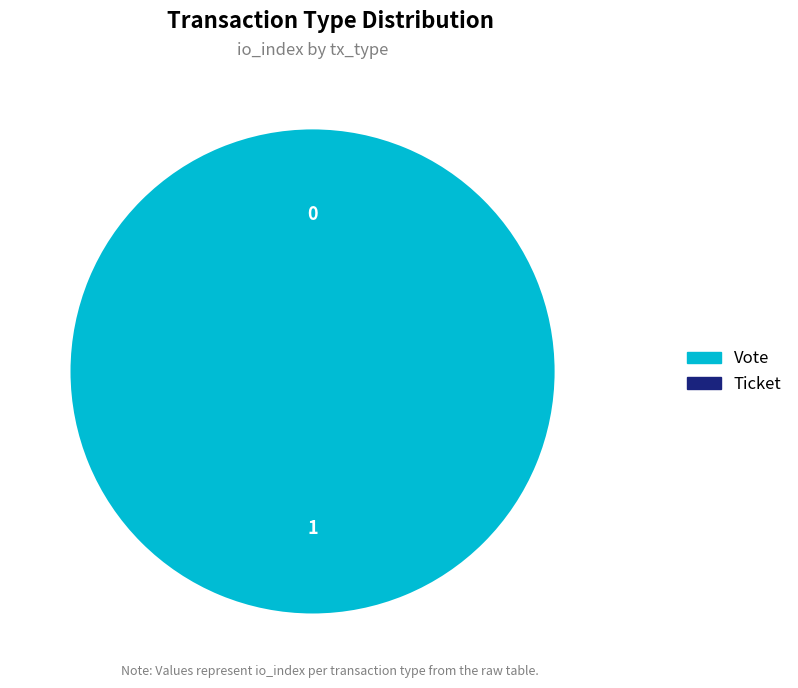

What is the largest slice in the pie chart?

Vote